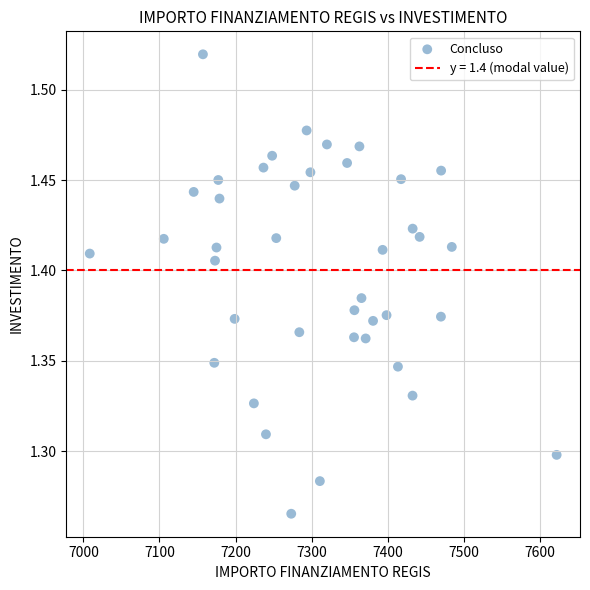

What is the range of Y values (max minus min)?

0.3